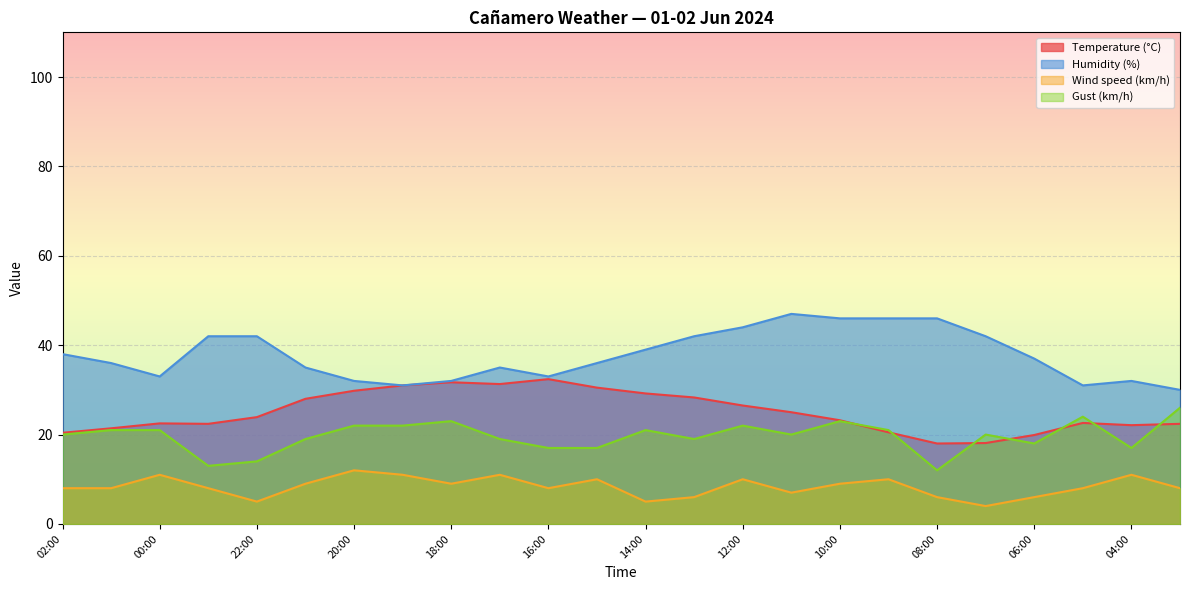

True or false: Humidity (%) has a value of 42.0 at 22:00.

True